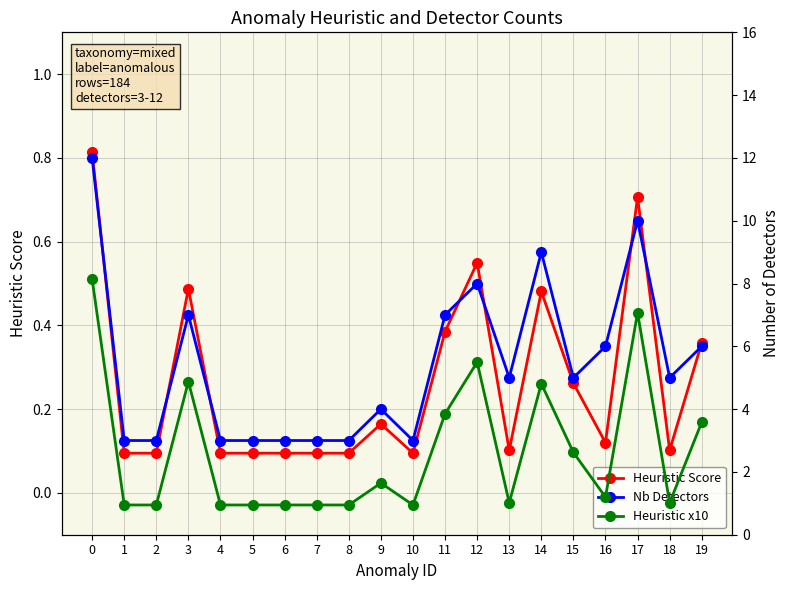

Which series has the largest total across all categories?

Nb Detectors